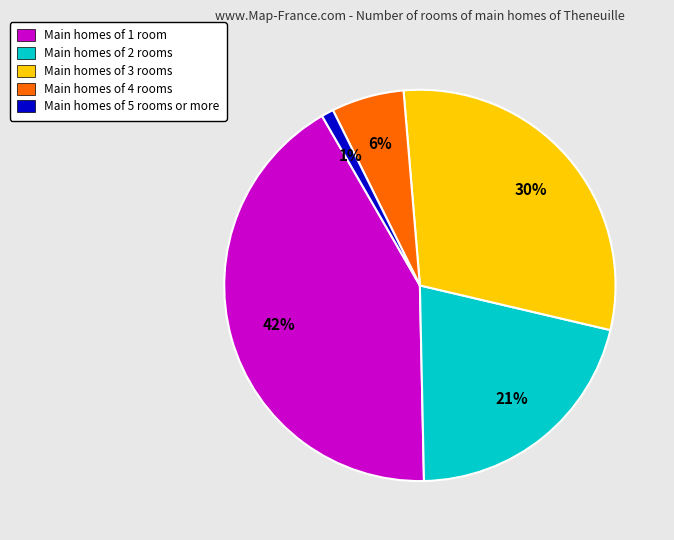

Does any single category account for the majority?

No